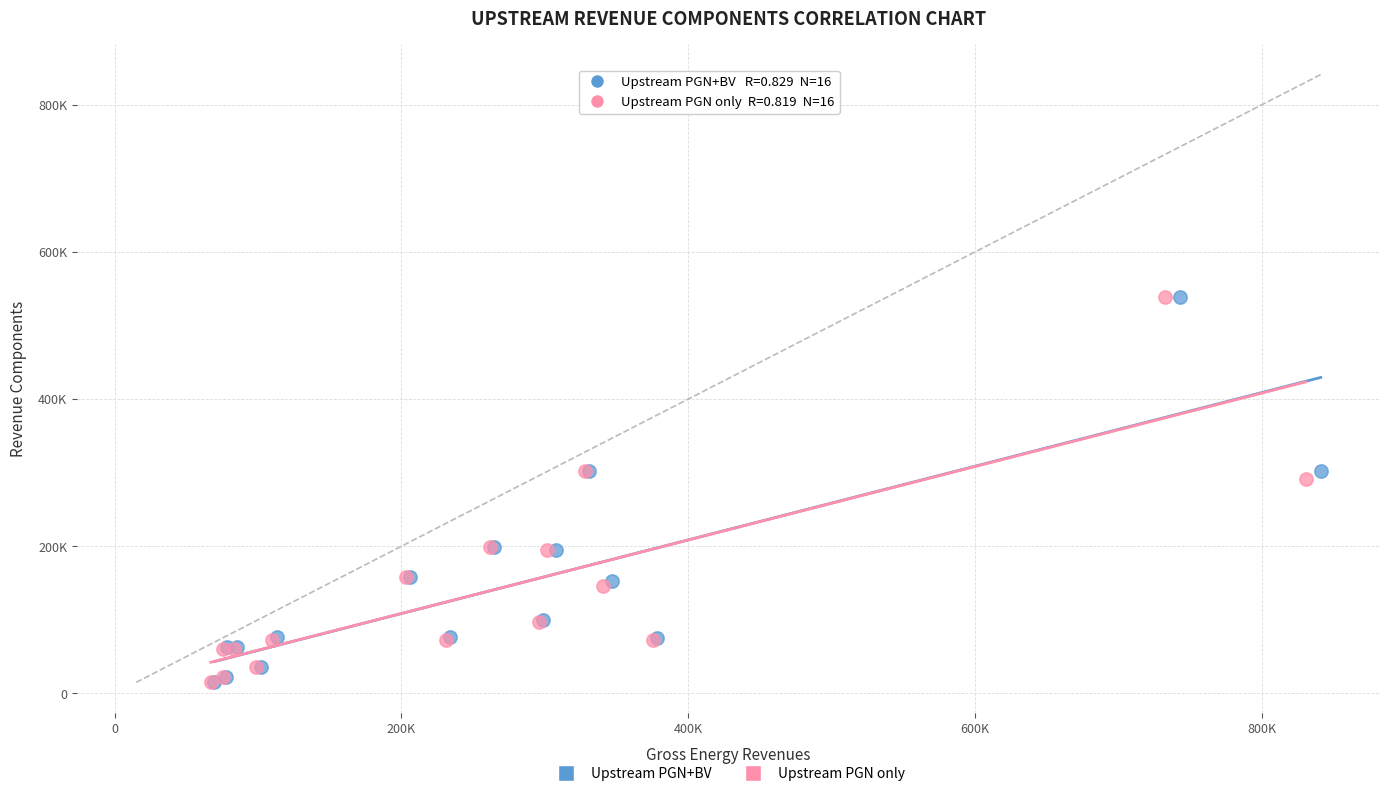

What are all the series names shown in the legend?

Upstream PGN+BV, Upstream PGN only